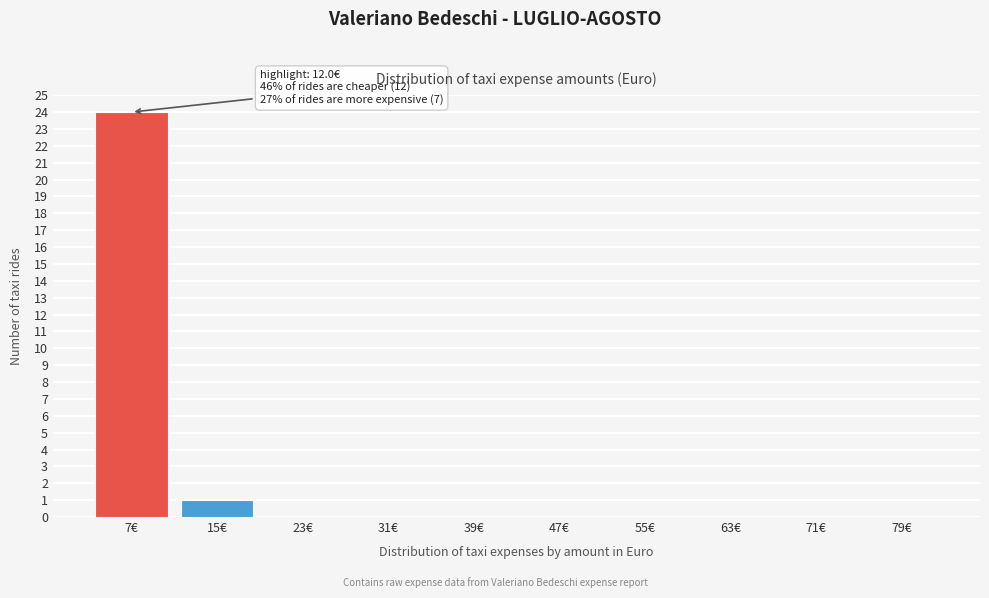

Reading left to right, what are all the values shown in this chart?

7€=24	15€=1	23€=0	31€=0	39€=0	47€=0	55€=0	63€=0	71€=0	79€=0